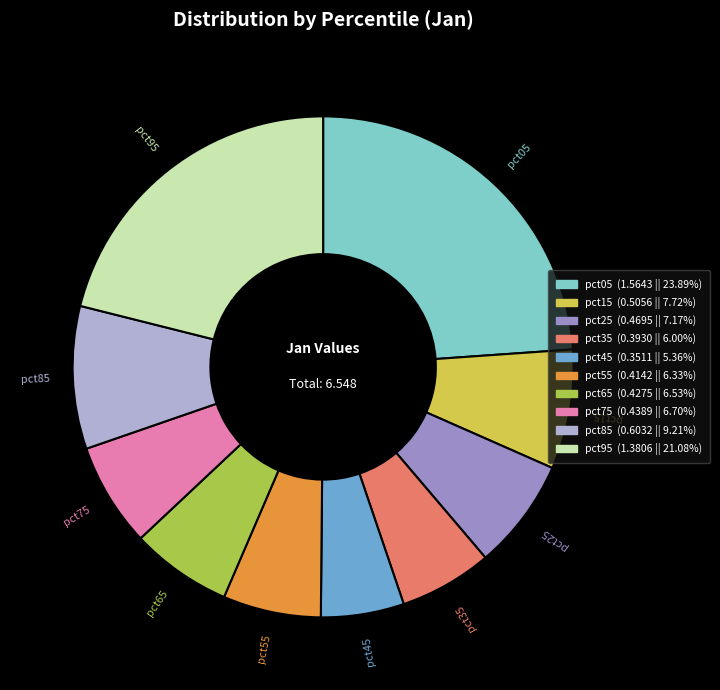

Is there a majority slice in this chart?

No